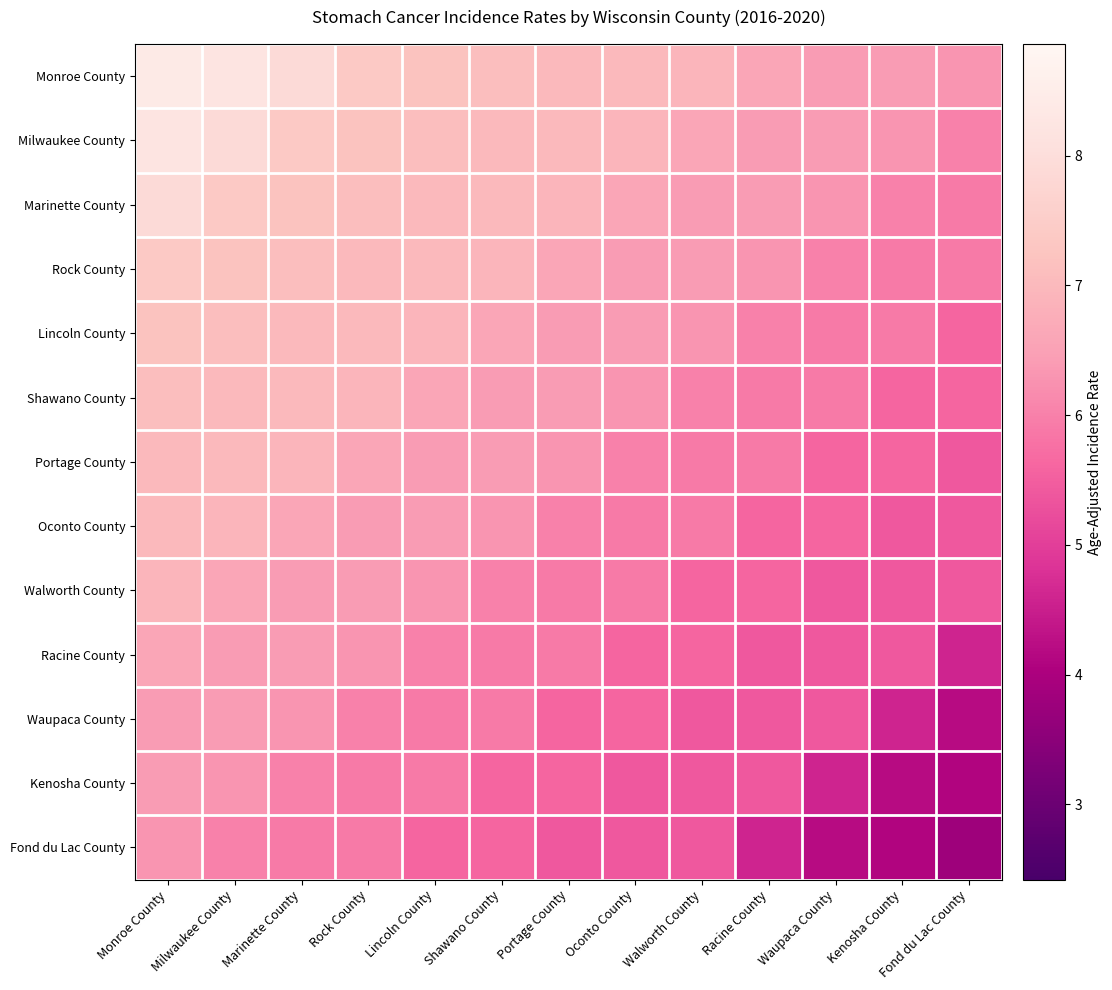

Reading left to right, list all the values displayed in this chart.

Monroe County: Monroe County=8.4	Milwaukee County=8.2	Marinette County=7.9	Rock County=7.4	Lincoln County=7.2	Shawano County=7.1	Portage County=7.0	Oconto County=7.0	Walworth County=6.9	Racine County=6.6	Waupaca County=6.4	Kenosha County=6.4	Fond du Lac County=6.3
Milwaukee County: Monroe County=8.2	Milwaukee County=7.9	Marinette County=7.4	Rock County=7.2	Lincoln County=7.1	Shawano County=7.0	Portage County=7.0	Oconto County=6.9	Walworth County=6.6	Racine County=6.4	Waupaca County=6.4	Kenosha County=6.3	Fond du Lac County=6.0
Marinette County: Monroe County=7.9	Milwaukee County=7.4	Marinette County=7.2	Rock County=7.1	Lincoln County=7.0	Shawano County=7.0	Portage County=6.9	Oconto County=6.6	Walworth County=6.4	Racine County=6.4	Waupaca County=6.3	Kenosha County=6.0	Fond du Lac County=5.9
Rock County: Monroe County=7.4	Milwaukee County=7.2	Marinette County=7.1	Rock County=7.0	Lincoln County=7.0	Shawano County=6.9	Portage County=6.6	Oconto County=6.4	Walworth County=6.4	Racine County=6.3	Waupaca County=6.0	Kenosha County=5.9	Fond du Lac County=5.9
Lincoln County: Monroe County=7.2	Milwaukee County=7.1	Marinette County=7.0	Rock County=7.0	Lincoln County=6.9	Shawano County=6.6	Portage County=6.4	Oconto County=6.4	Walworth County=6.3	Racine County=6.0	Waupaca County=5.9	Kenosha County=5.9	Fond du Lac County=5.6
Shawano County: Monroe County=7.1	Milwaukee County=7.0	Marinette County=7.0	Rock County=6.9	Lincoln County=6.6	Shawano County=6.4	Portage County=6.4	Oconto County=6.3	Walworth County=6.0	Racine County=5.9	Waupaca County=5.9	Kenosha County=5.6	Fond du Lac County=5.6
Portage County: Monroe County=7.0	Milwaukee County=7.0	Marinette County=6.9	Rock County=6.6	Lincoln County=6.4	Shawano County=6.4	Portage County=6.3	Oconto County=6.0	Walworth County=5.9	Racine County=5.9	Waupaca County=5.6	Kenosha County=5.6	Fond du Lac County=5.4
Oconto County: Monroe County=7.0	Milwaukee County=6.9	Marinette County=6.6	Rock County=6.4	Lincoln County=6.4	Shawano County=6.3	Portage County=6.0	Oconto County=5.9	Walworth County=5.9	Racine County=5.6	Waupaca County=5.6	Kenosha County=5.4	Fond du Lac County=5.4
Walworth County: Monroe County=6.9	Milwaukee County=6.6	Marinette County=6.4	Rock County=6.4	Lincoln County=6.3	Shawano County=6.0	Portage County=5.9	Oconto County=5.9	Walworth County=5.6	Racine County=5.6	Waupaca County=5.4	Kenosha County=5.4	Fond du Lac County=5.4
Racine County: Monroe County=6.6	Milwaukee County=6.4	Marinette County=6.4	Rock County=6.3	Lincoln County=6.0	Shawano County=5.9	Portage County=5.9	Oconto County=5.6	Walworth County=5.6	Racine County=5.4	Waupaca County=5.4	Kenosha County=5.4	Fond du Lac County=4.6
Waupaca County: Monroe County=6.4	Milwaukee County=6.4	Marinette County=6.3	Rock County=6.0	Lincoln County=5.9	Shawano County=5.9	Portage County=5.6	Oconto County=5.6	Walworth County=5.4	Racine County=5.4	Waupaca County=5.4	Kenosha County=4.6	Fond du Lac County=4.2
Kenosha County: Monroe County=6.4	Milwaukee County=6.3	Marinette County=6.0	Rock County=5.9	Lincoln County=5.9	Shawano County=5.6	Portage County=5.6	Oconto County=5.4	Walworth County=5.4	Racine County=5.4	Waupaca County=4.6	Kenosha County=4.2	Fond du Lac County=4.1
Fond du Lac County: Monroe County=6.3	Milwaukee County=6.0	Marinette County=5.9	Rock County=5.9	Lincoln County=5.6	Shawano County=5.6	Portage County=5.4	Oconto County=5.4	Walworth County=5.4	Racine County=4.6	Waupaca County=4.2	Kenosha County=4.1	Fond du Lac County=3.8